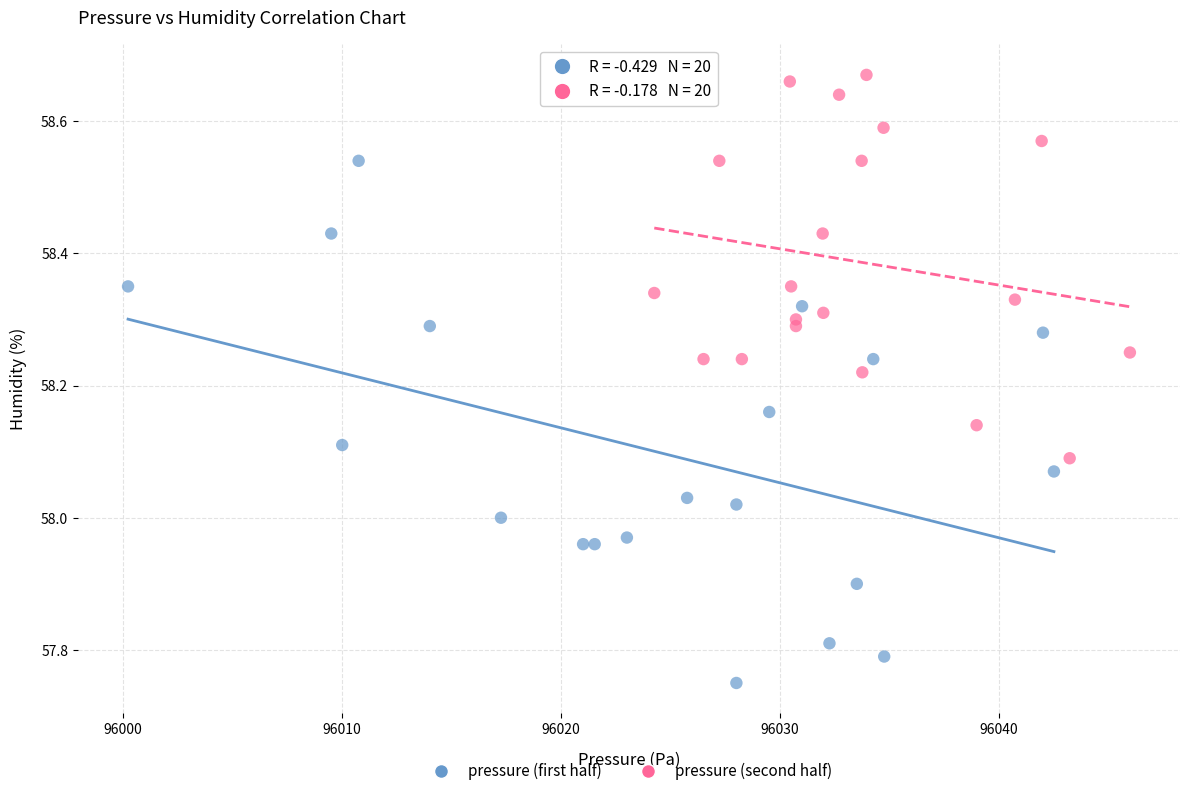

Which series contains the lowest Y value?

pressure (first half)